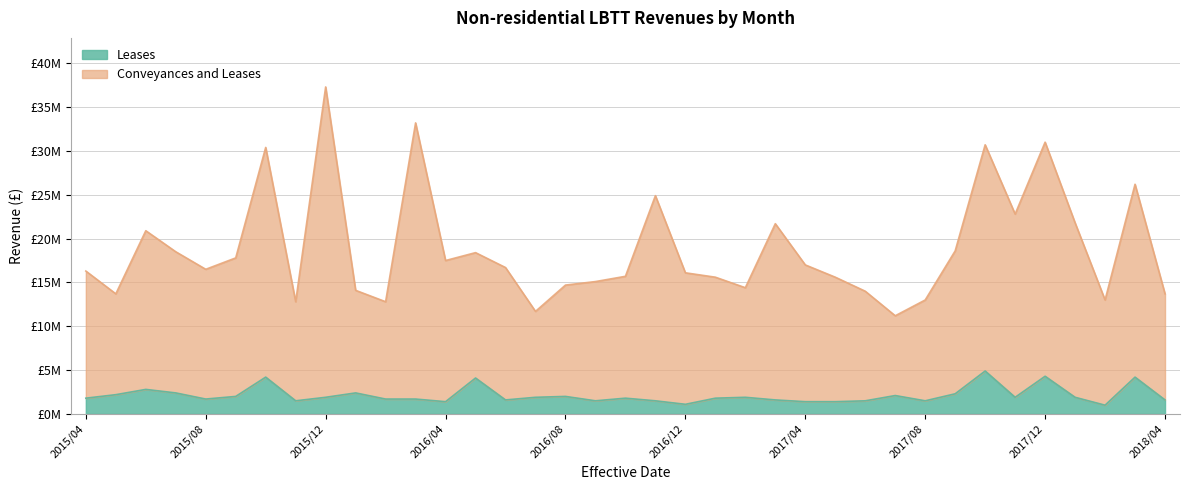

At how many categories does at least one series exceed 35716608?

1